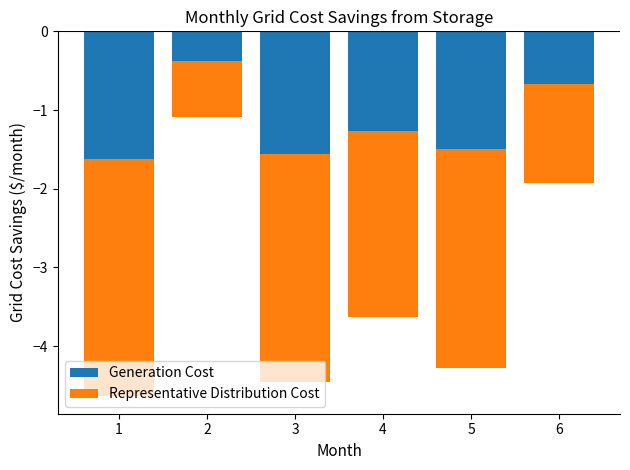

Where does the Representative Distribution Cost series first go above -2?

2